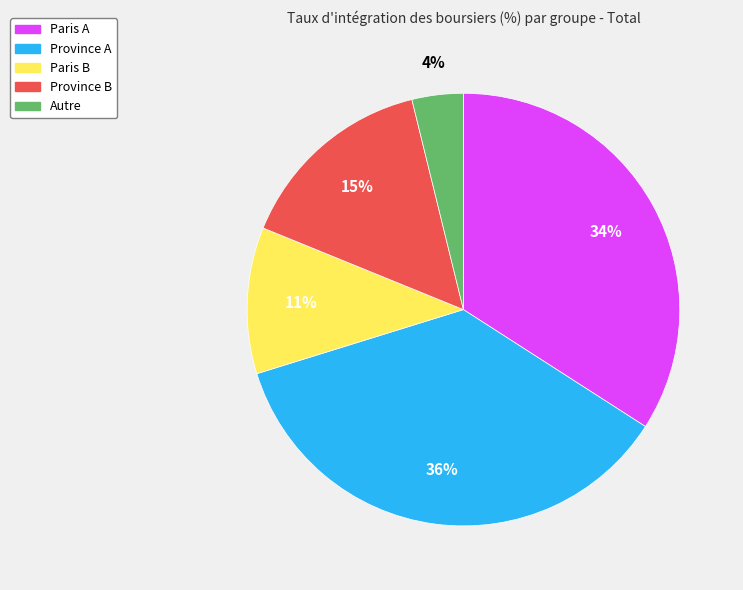

Count the number of slices in the pie.

5